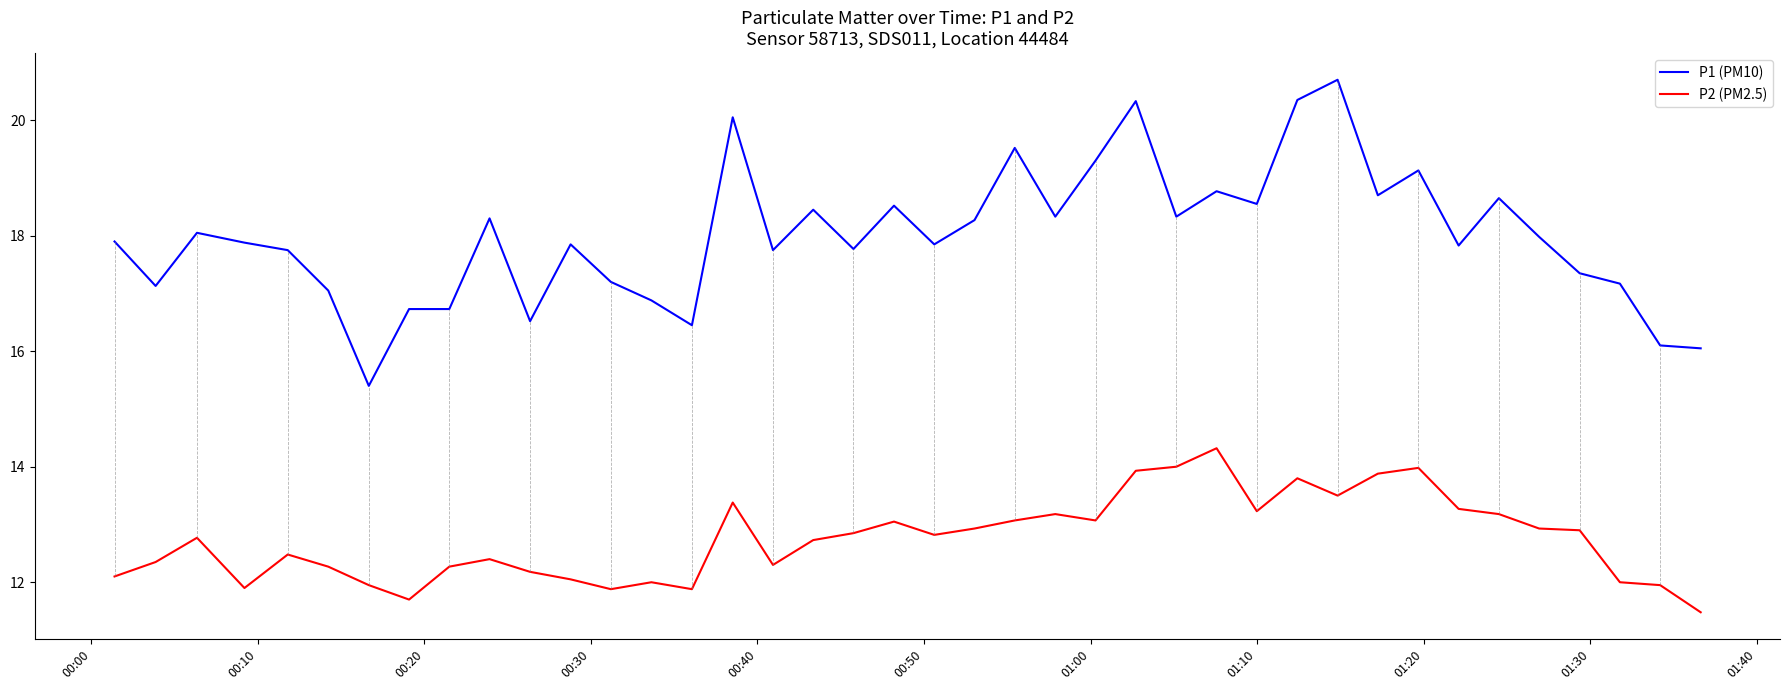

True or false: P2 (PM2.5) and P1 (PM10) intersect in this chart.

False